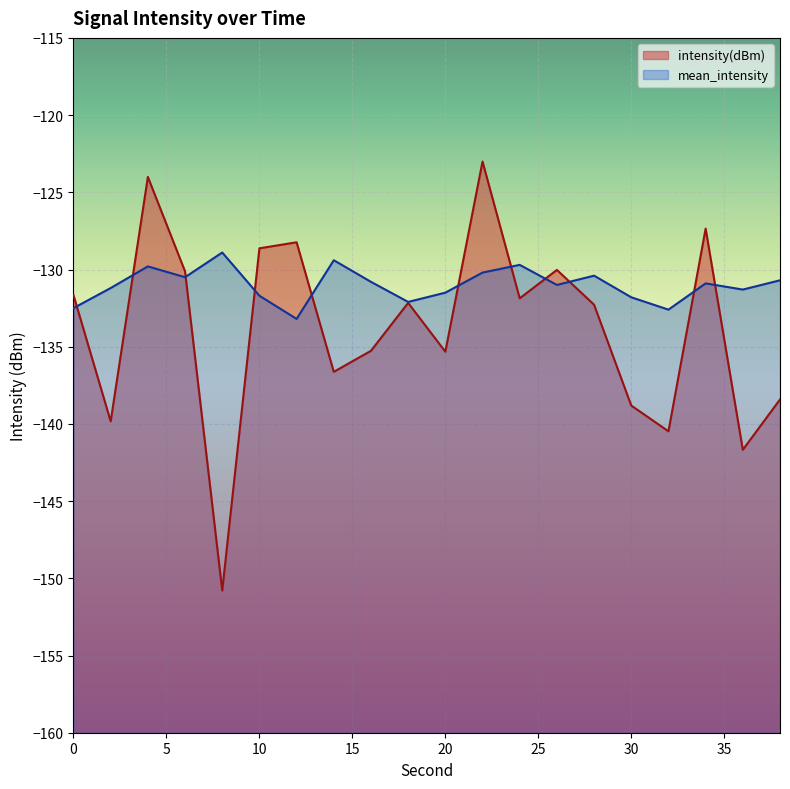

What is the maximum value for intensity(dBm)?

-123.0